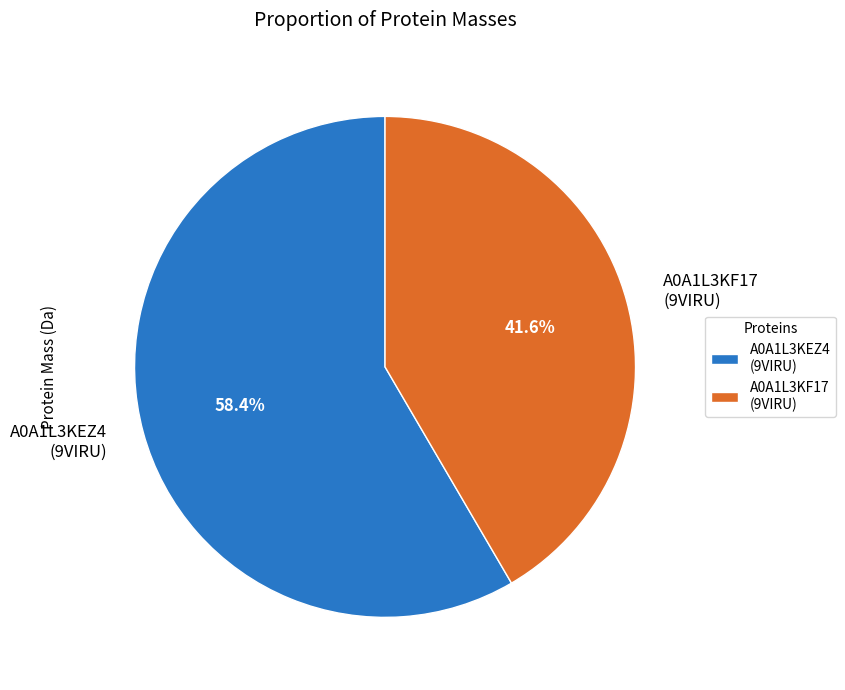

Do A0A1L3KEZ4 (9VIRU) and A0A1L3KF17 (9VIRU) together represent more than half of the pie?

Yes